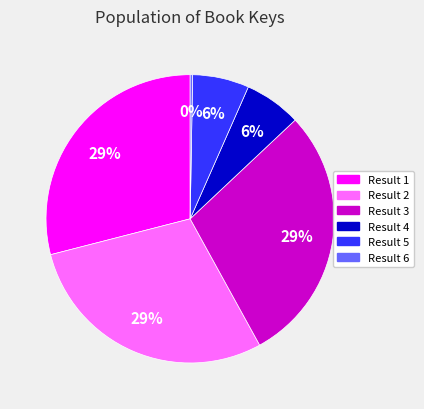

True or false: Result 1 accounts for 41% of the total.

False